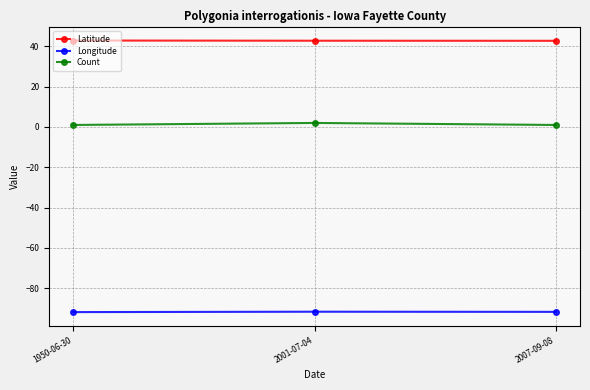

Which series has the largest total across all categories?

Latitude